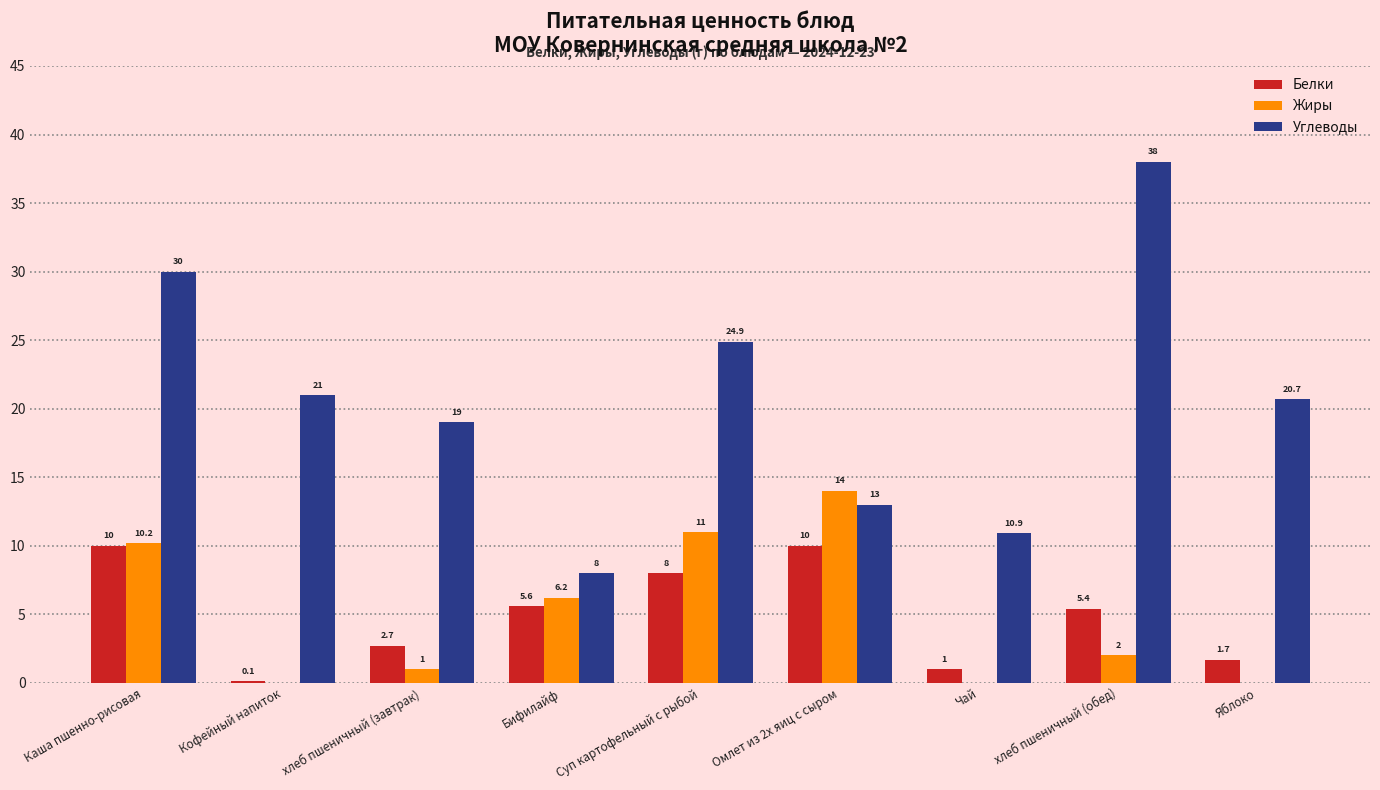

Are the bars grouped side by side (vs. stacked)?

Yes